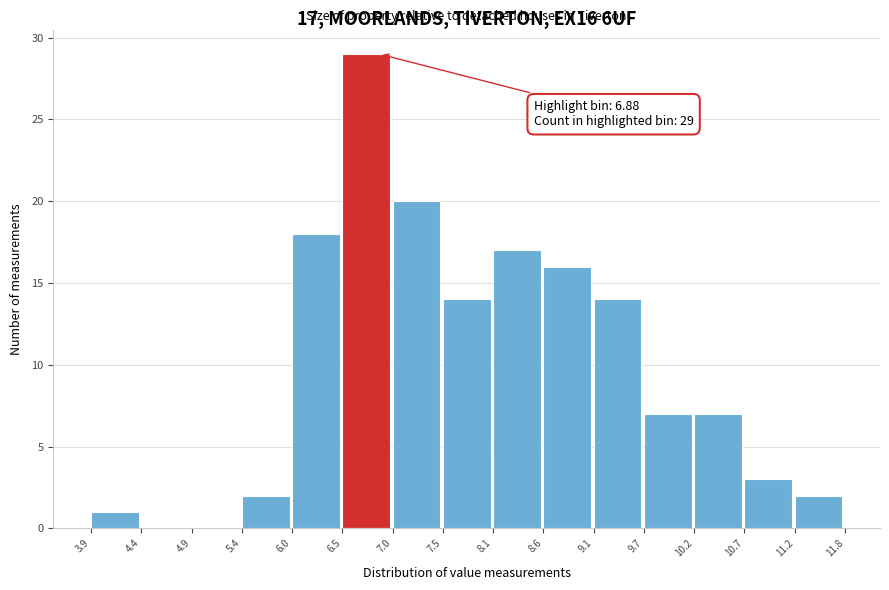

Which range on the x-axis has the tallest bar?

6.5 to 7.0